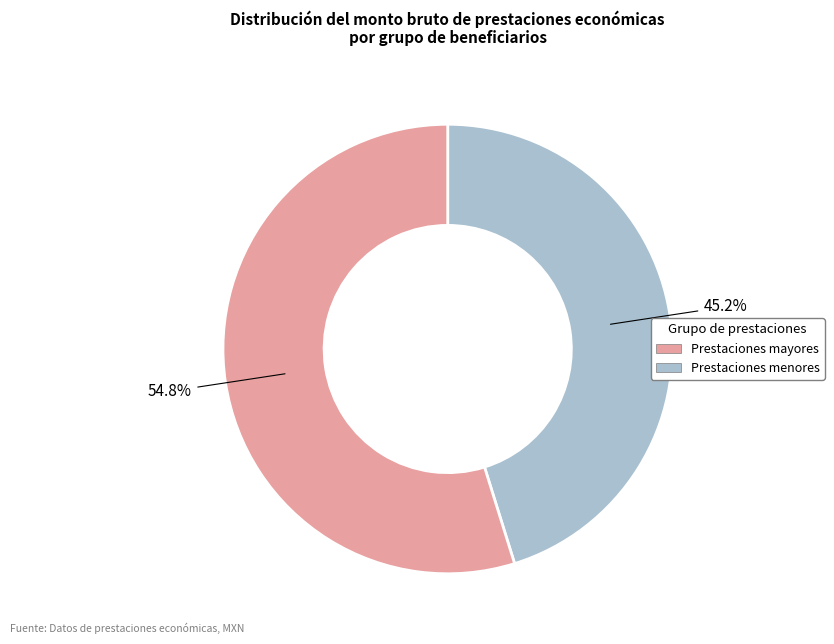

Does any single category account for the majority?

Yes